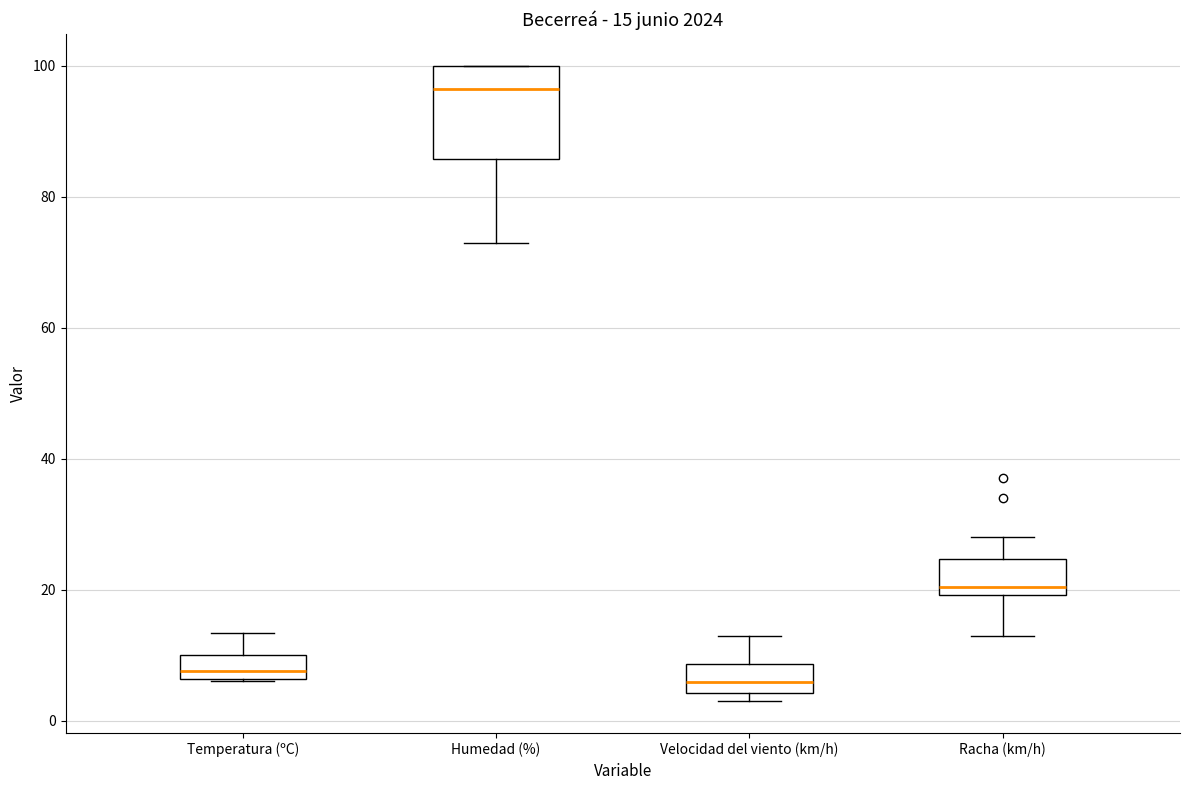

Which box has the highest median line?

Humedad (%)